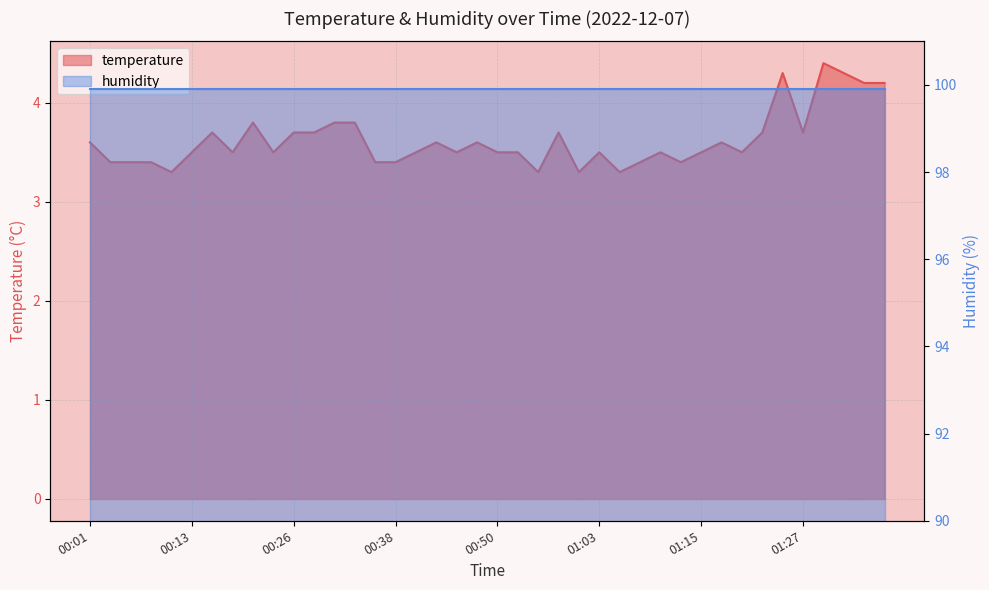

How many interior local peaks (higher than both neighbors) does the data have?

10